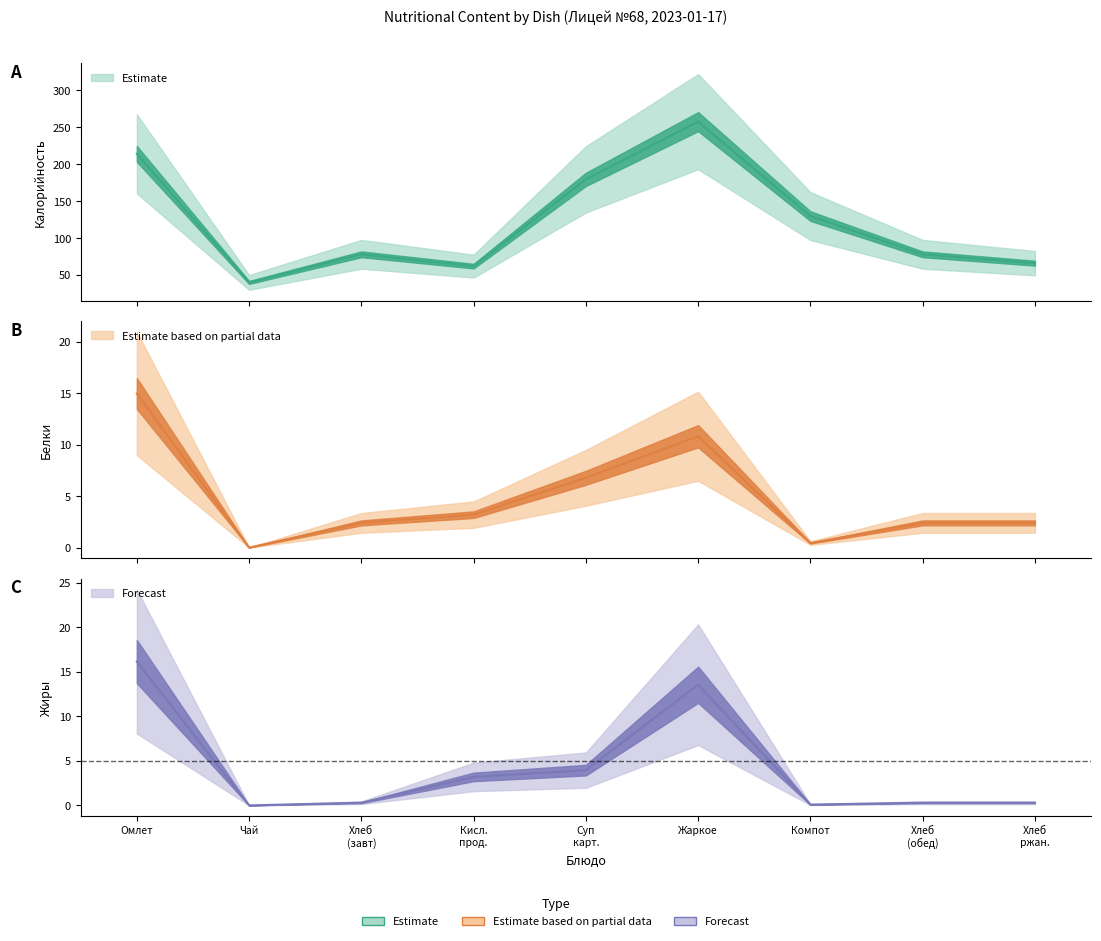

At how many categories does at least one series exceed 62?

7